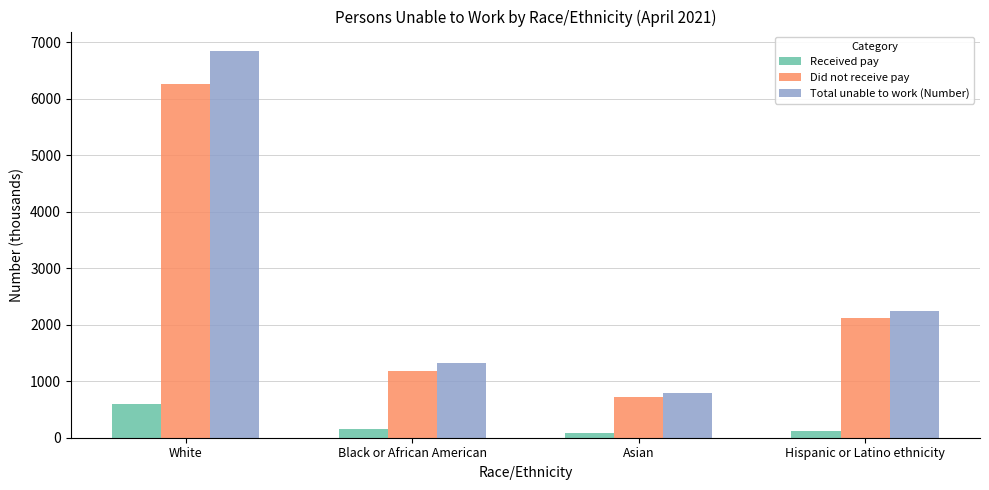

What is the value of the Did not receive pay bar at the 1st from the left?

6255